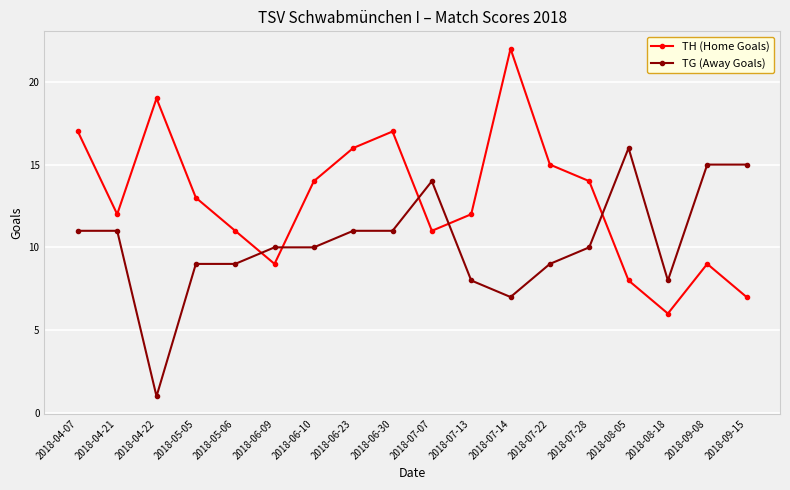

What is the label of the 3rd point from the right?

2018-08-18